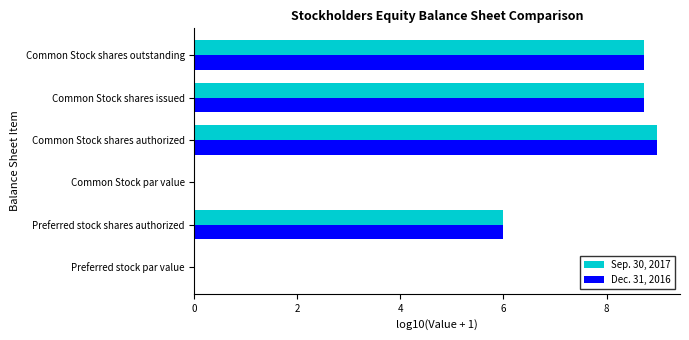

What is the sum of the Dec. 31, 2016 values at Common Stock shares issued and Common Stock shares outstanding?

17.5